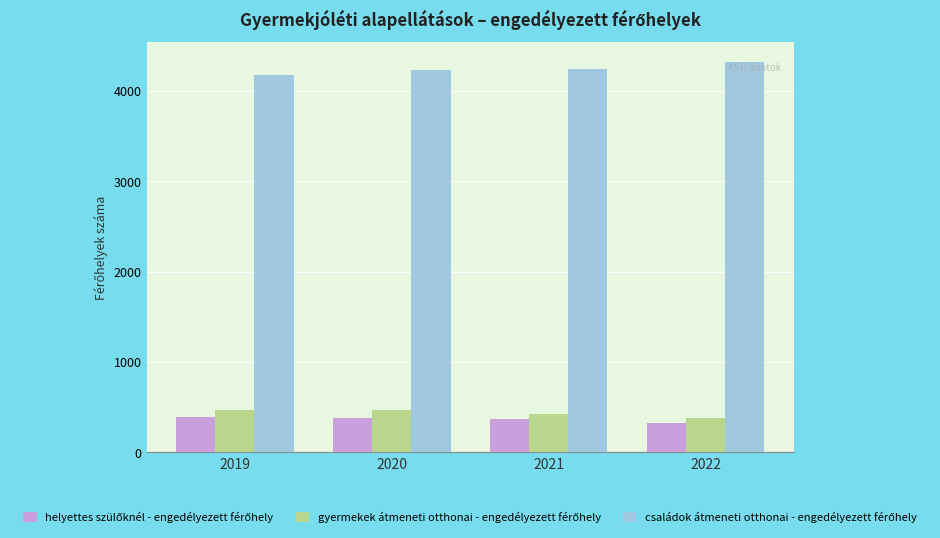

What is the total value across all series at 2022?

5029